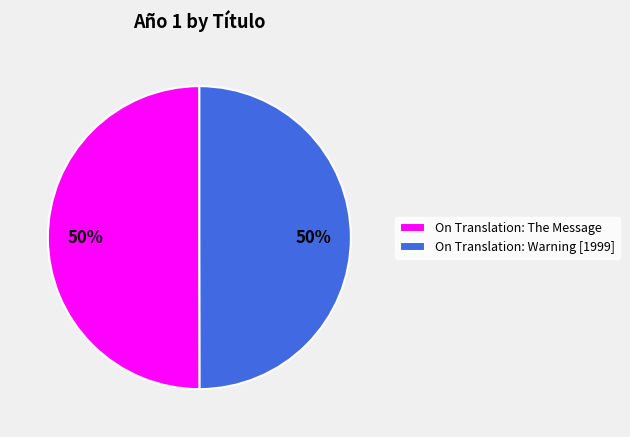

Count the number of slices in the pie.

2